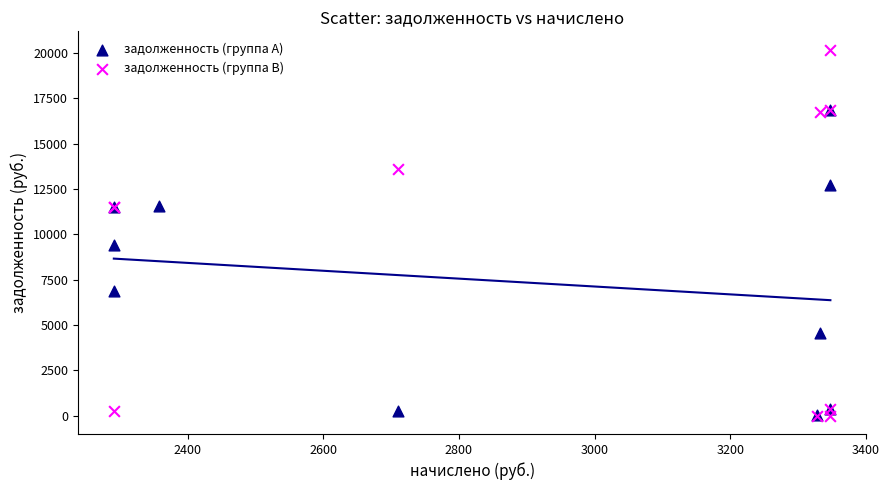

Which series has the widest spread of Y values?

задолженность (группа B)